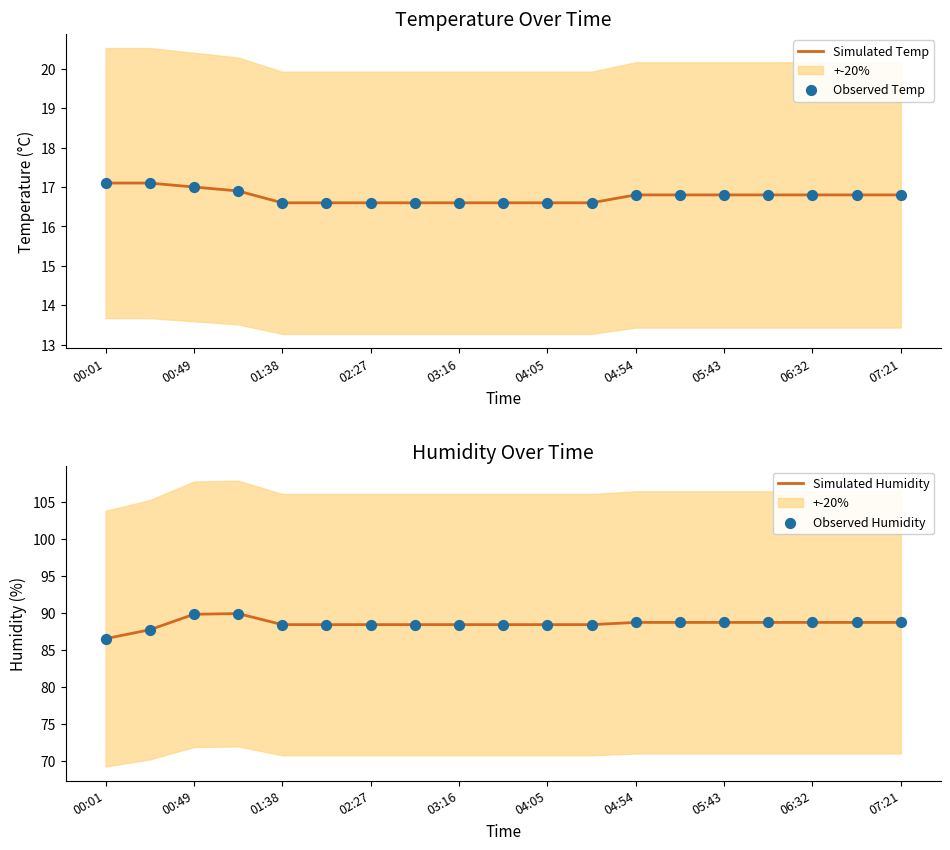

Which series has the largest Y range (max minus min)?

Simulated Humidity